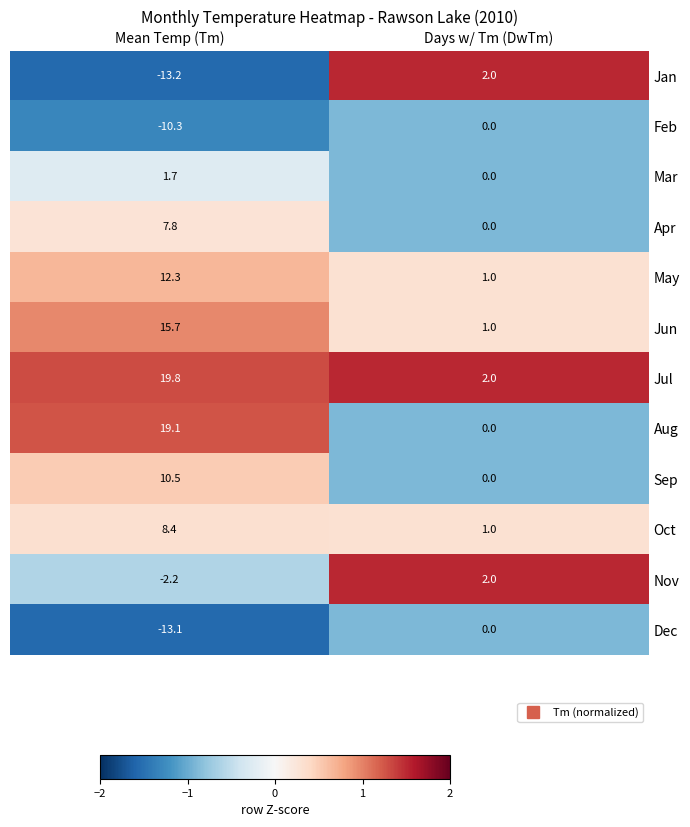

At how many categories does at least one series exceed 0?

2